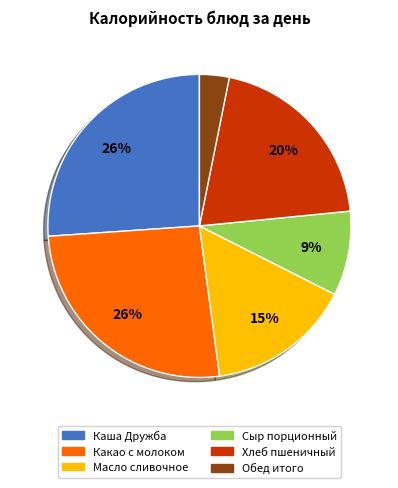

How many segments does this pie chart have?

6